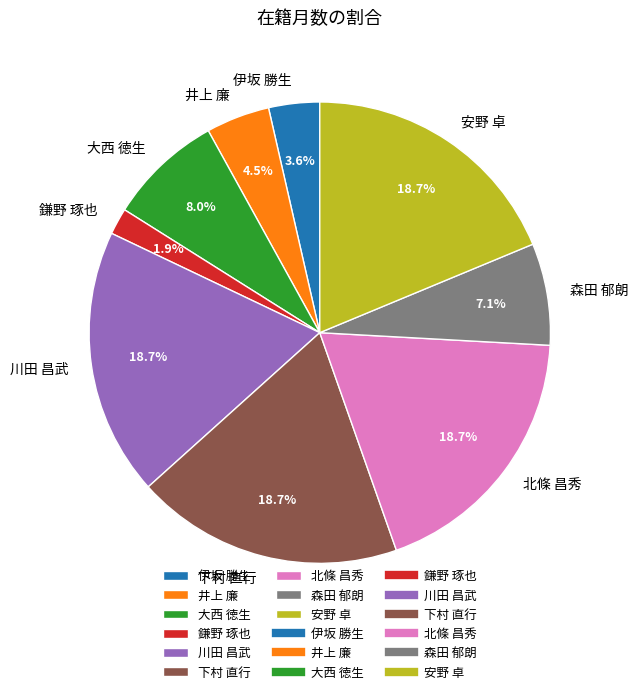

Does any single category account for the majority?

No